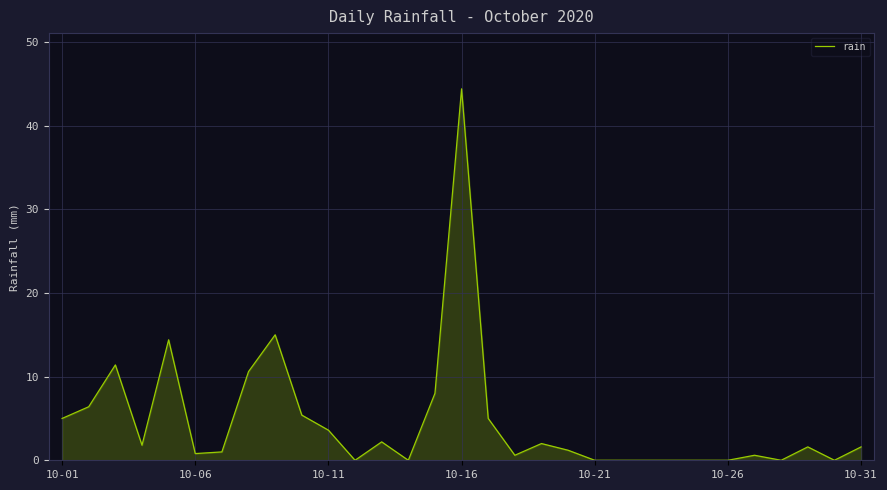

What is the maximum value shown in the chart?

44.4